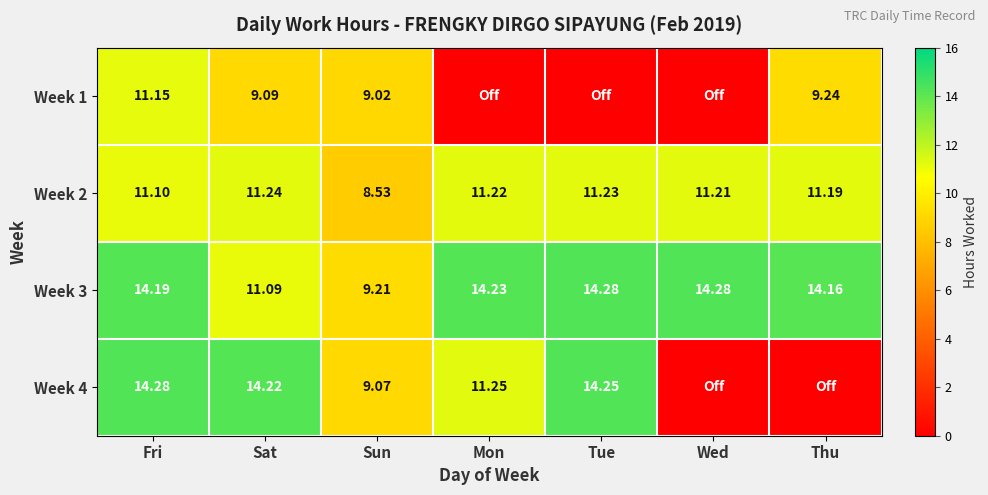

Where does the Week 2 series first go above 11?

Fri